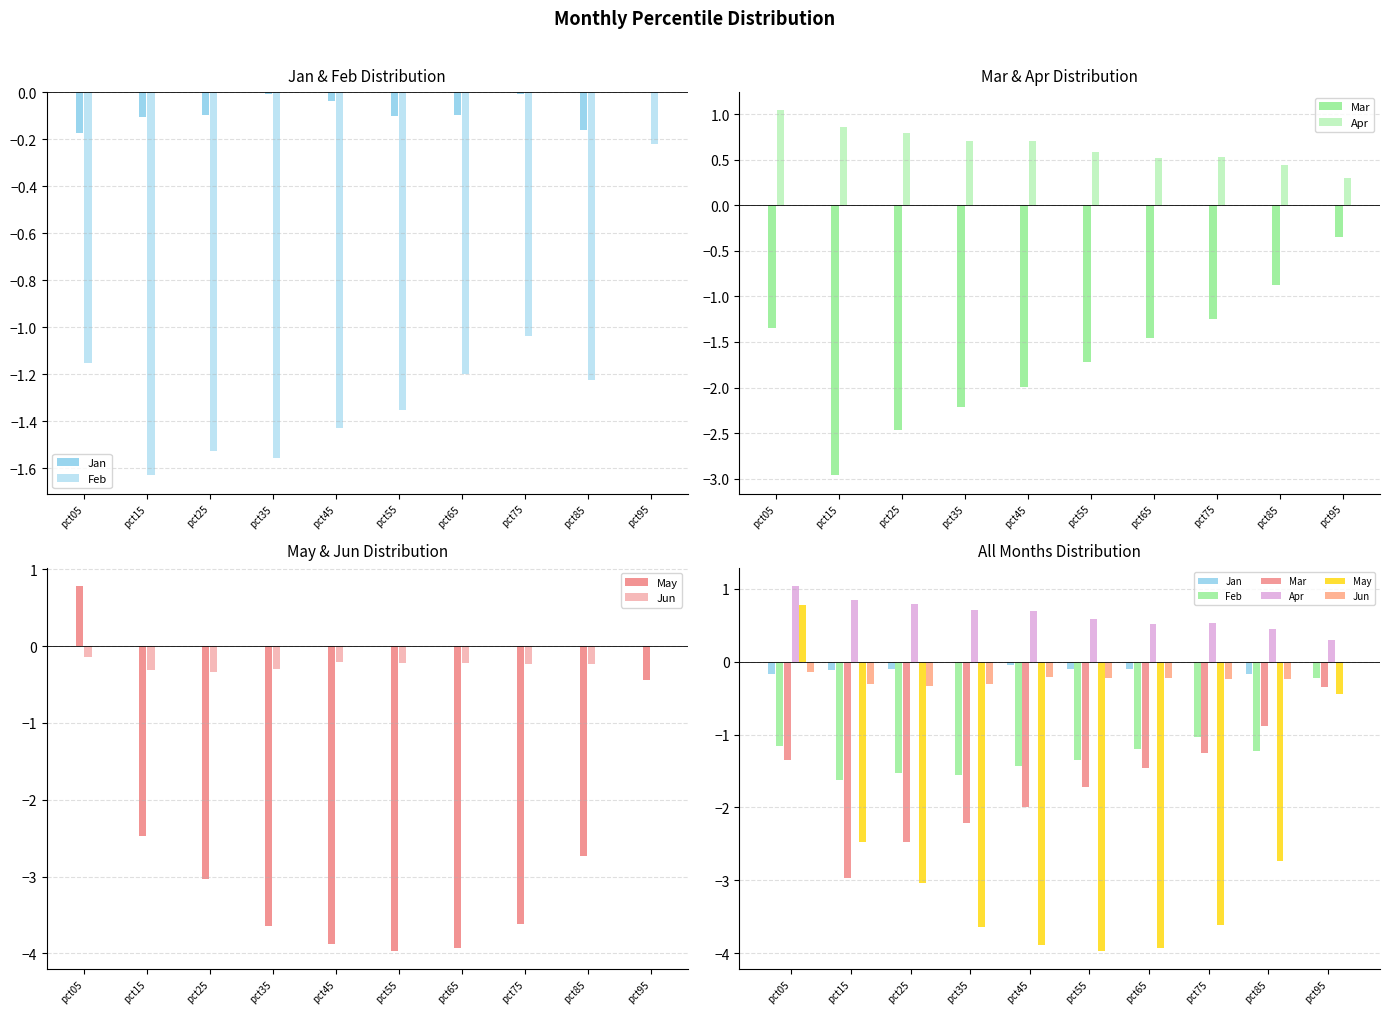

Reading right to left, extract all data points from this chart.

Jan: -0.0	-0.2	-0.0	-0.1	-0.1	-0.0	-0.0	-0.1	-0.1	-0.2
Feb: -0.2	-1.2	-1.0	-1.2	-1.4	-1.4	-1.6	-1.5	-1.6	-1.2
Mar: -0.3	-0.9	-1.3	-1.5	-1.7	-2.0	-2.2	-2.5	-3.0	-1.3
Apr: 0.3	0.4	0.5	0.5	0.6	0.7	0.7	0.8	0.9	1.0
May: -0.4	-2.7	-3.6	-3.9	-4.0	-3.9	-3.6	-3.0	-2.5	0.8
Jun: 0.0	-0.2	-0.2	-0.2	-0.2	-0.2	-0.3	-0.3	-0.3	-0.1